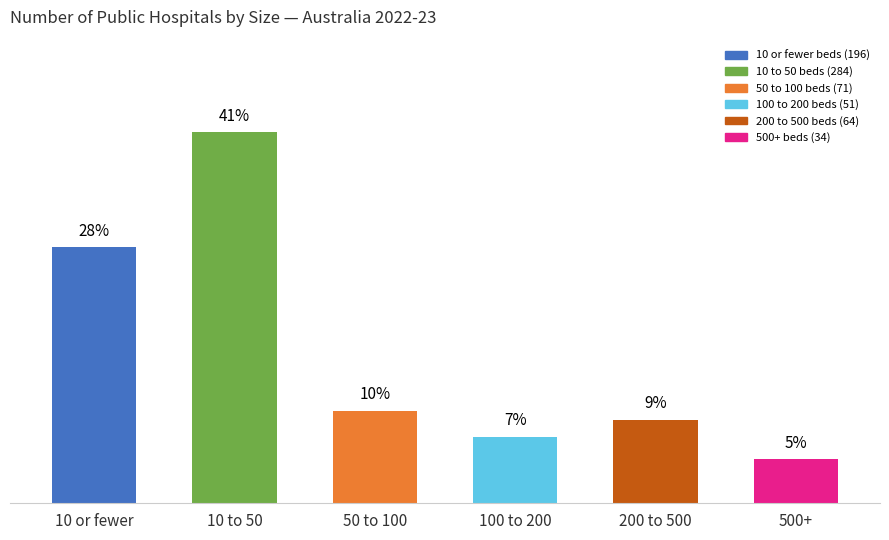

What is the difference between the maximum and second lowest values?

33.3